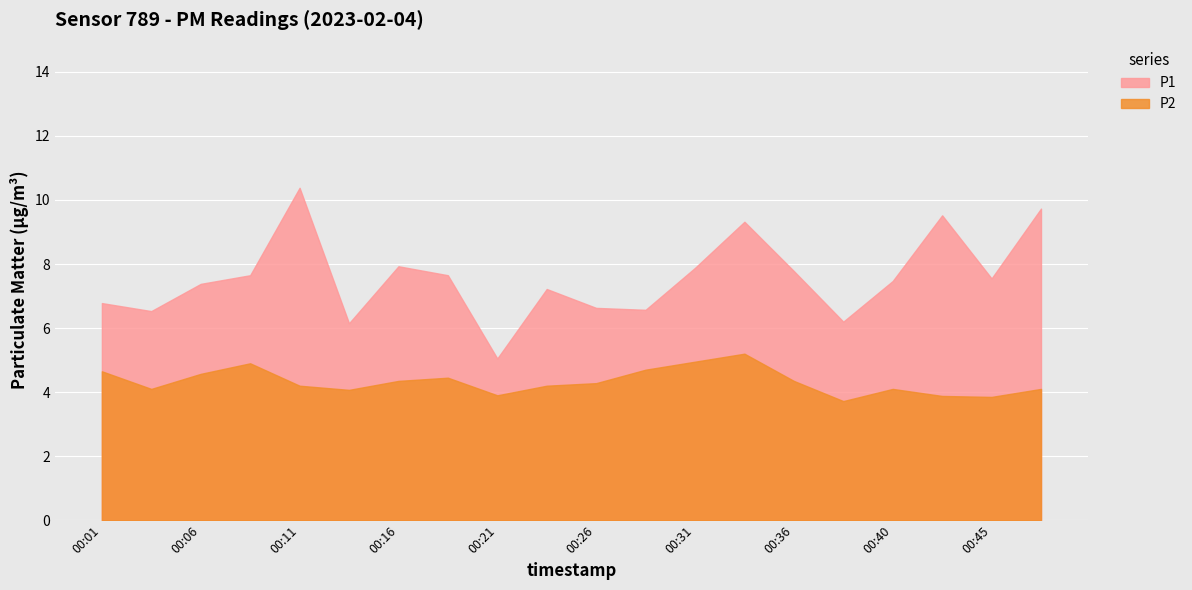

Which category has the highest value in the P1 series?

00:11